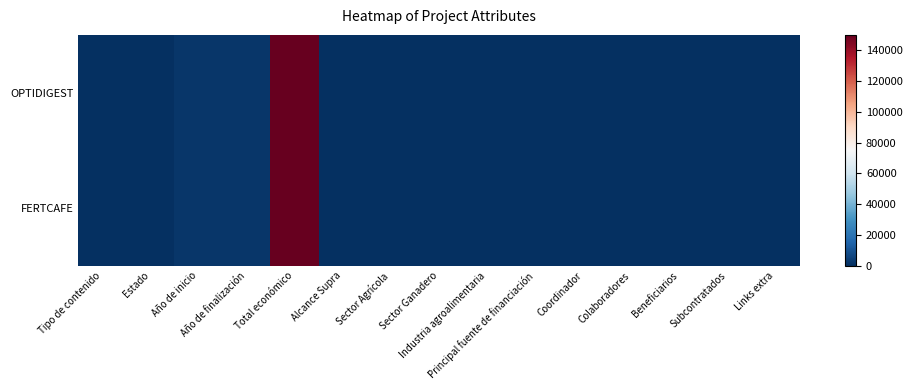

How many data points does each series have?

15